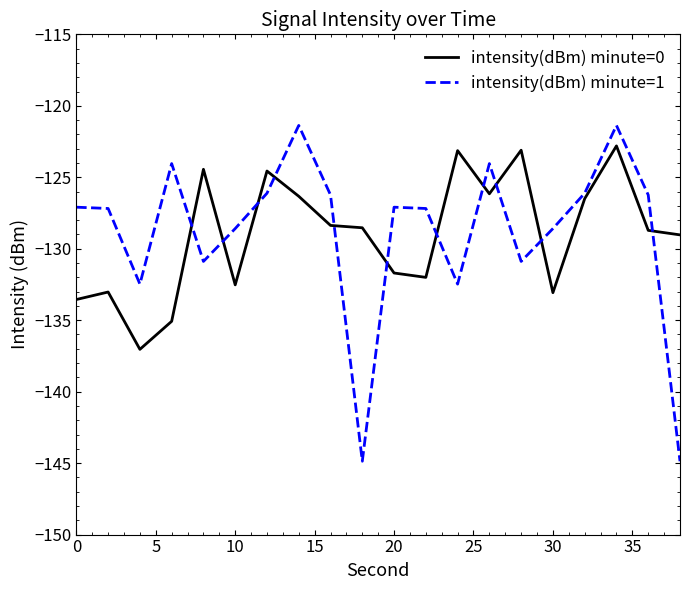

After their last crossing, which series has the higher values: intensity(dBm) minute=1 or intensity(dBm) minute=0?

intensity(dBm) minute=0